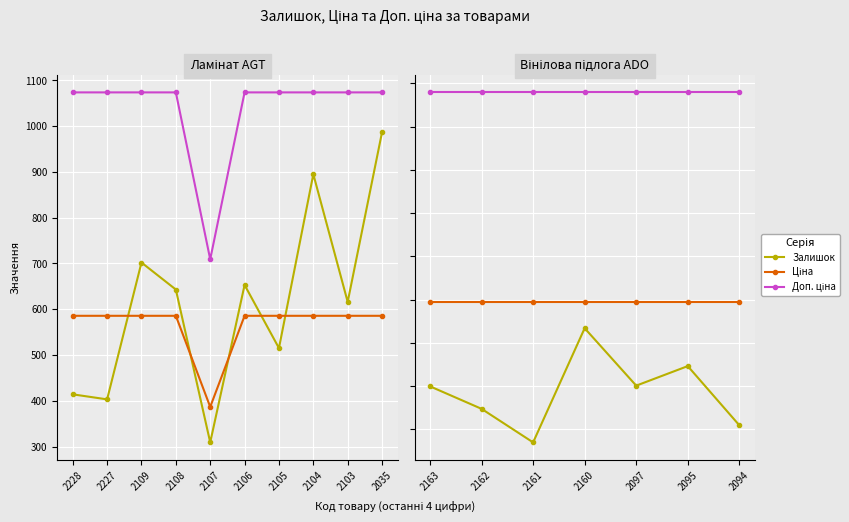

Is this an area chart (filled region under the line)?

No